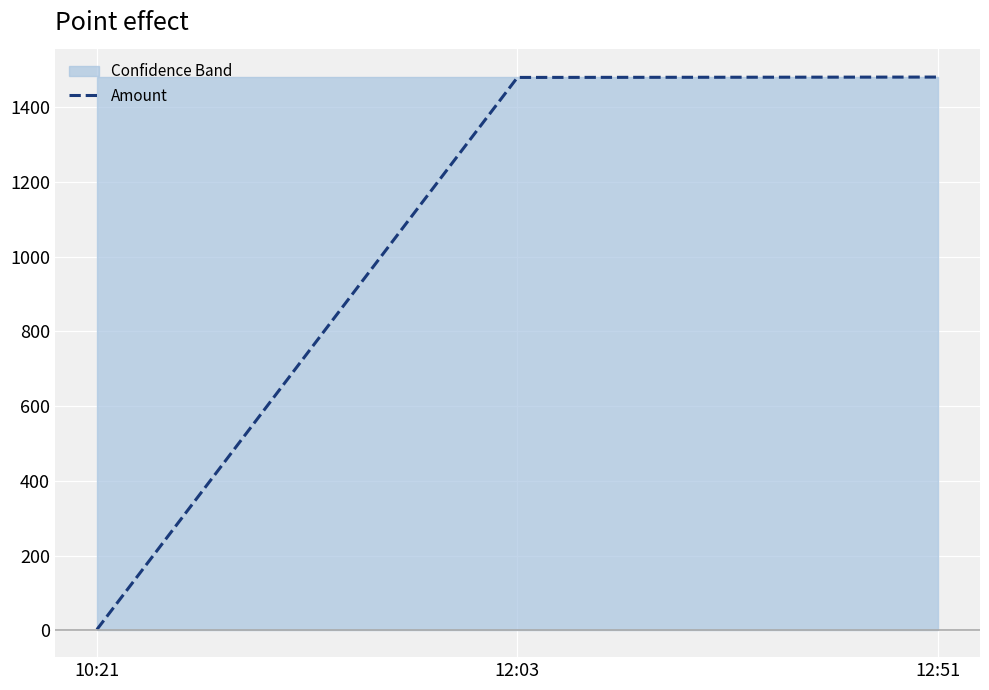

What is the label of the 1st point from the right?

12:51